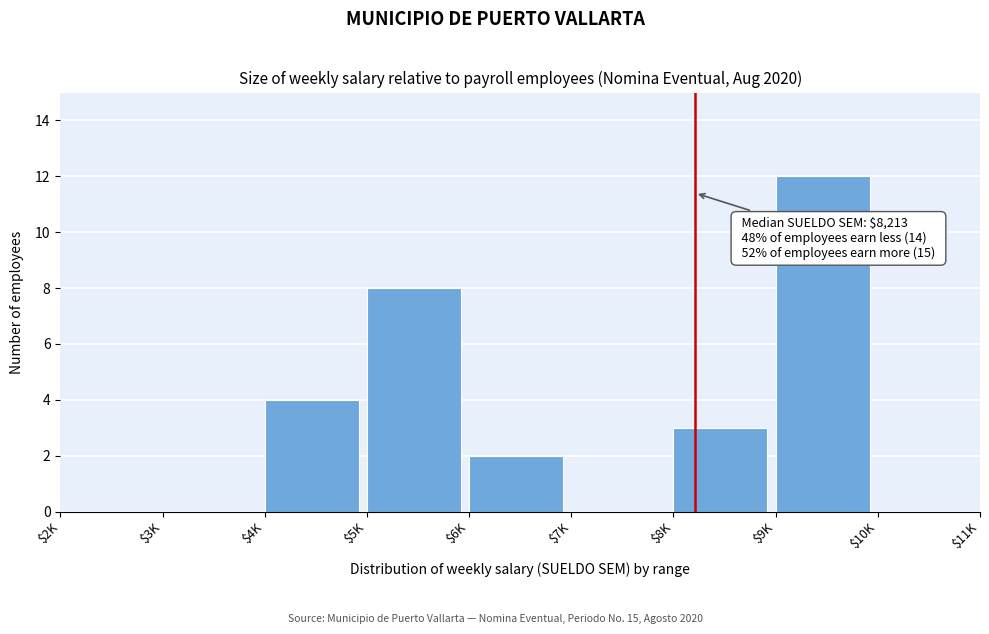

True or false: the data shows 1 at $8K.

False